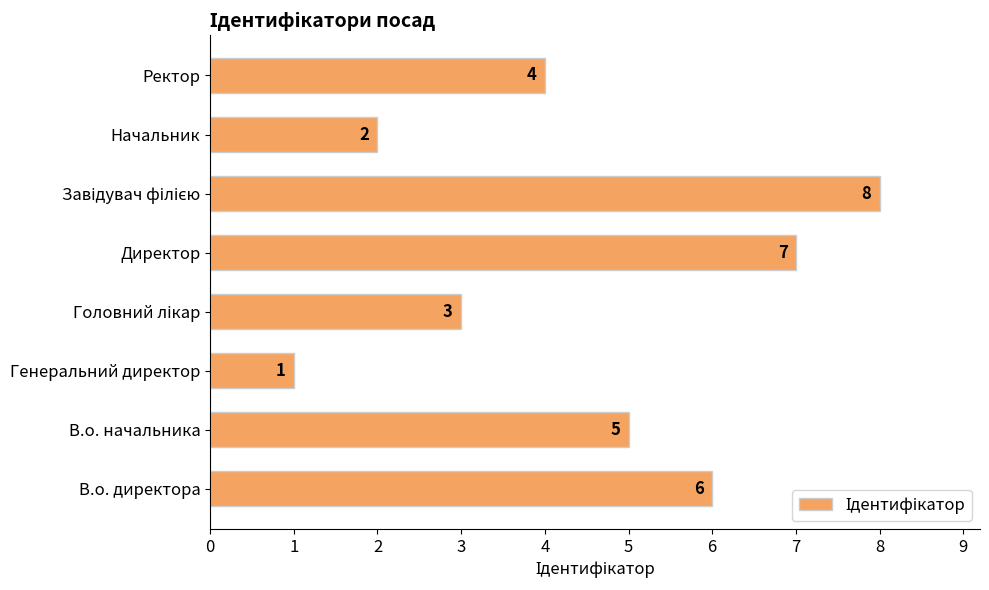

The value at Ректор is 6. True or false?

False